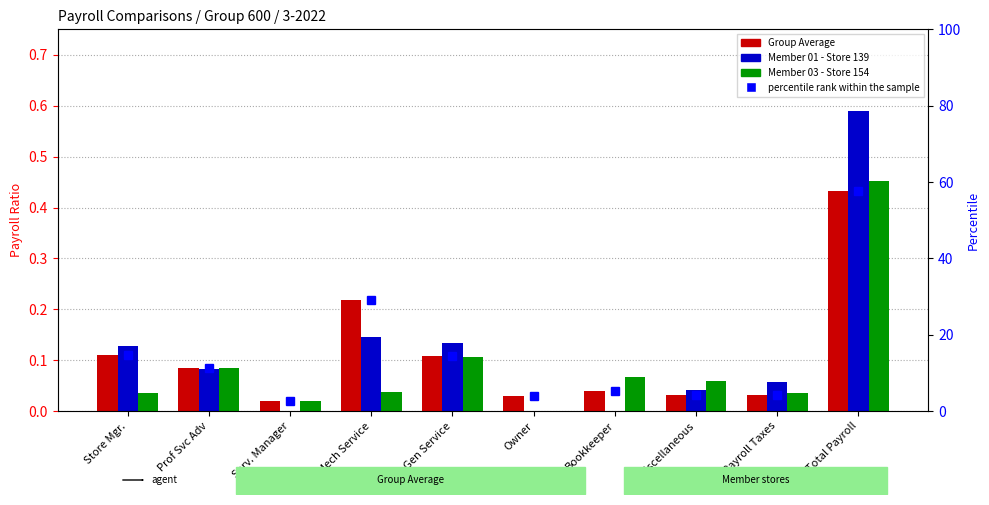

Which label corresponds to the largest value in the chart?

Total Payroll